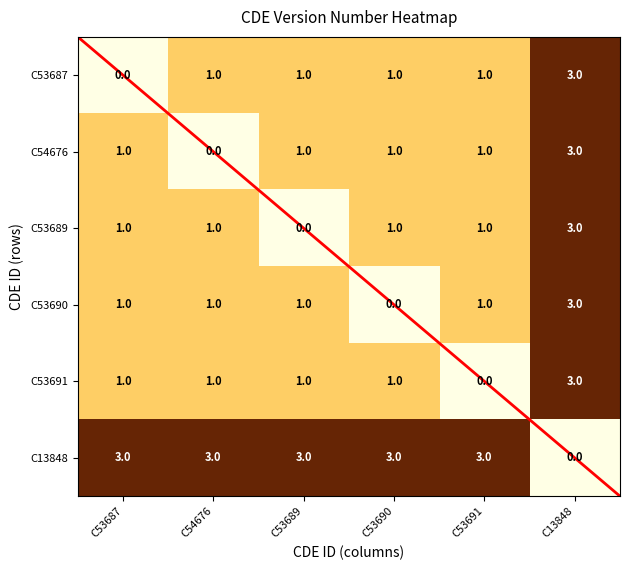

True or false: C54676 has a value of 0 at C53687.

False